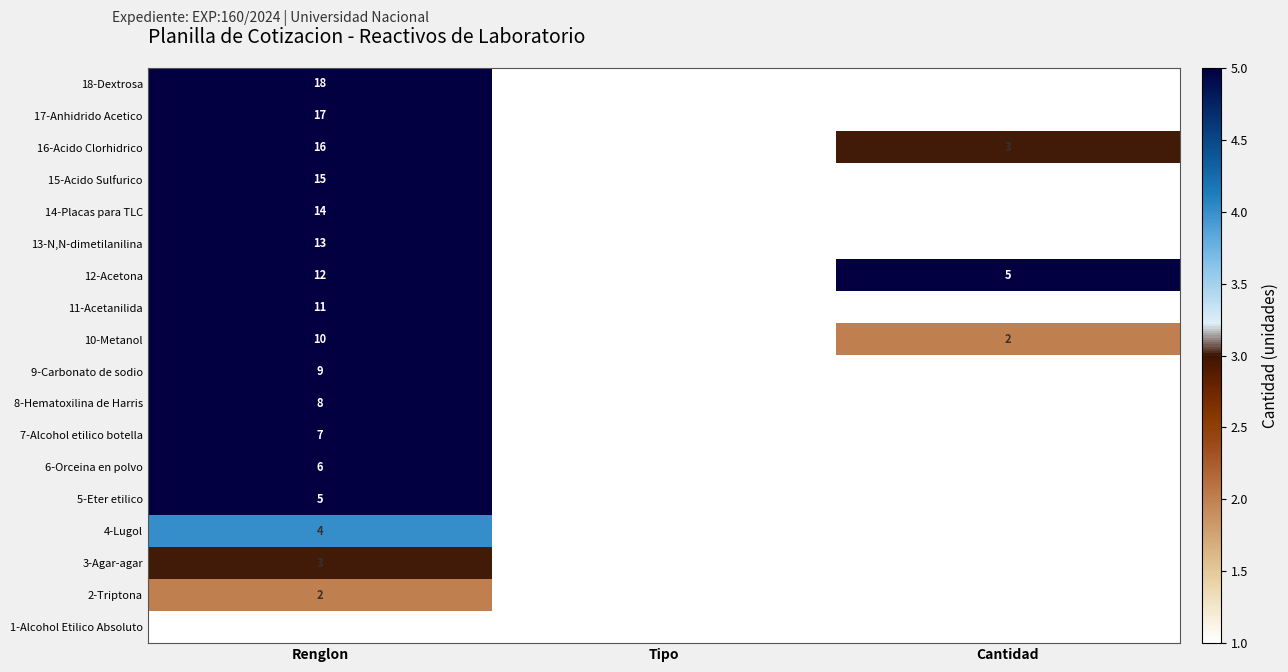

What is the approximate value of 6-Orceina en polvo at Renglon?

6